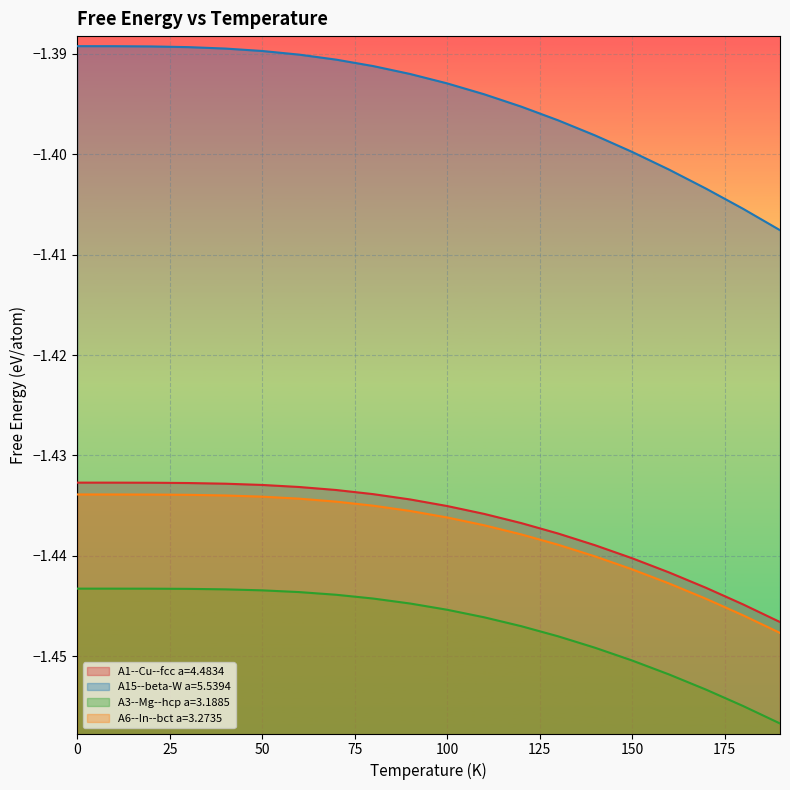

List the labels in order of A6--In--bct a=3.2735 value, smallest first.

190, 180, 170, 160, 150, 140, 130, 120, 110, 100, 90, 80, 70, 60, 50, 40, 30, 20, 10, 0